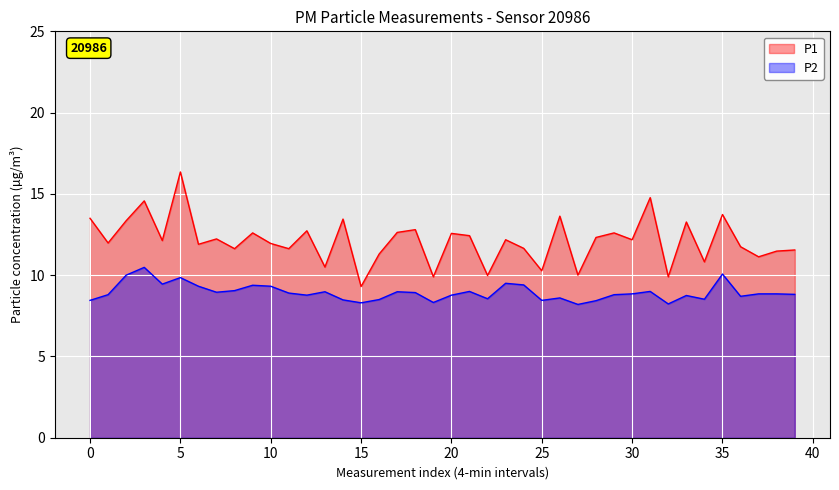

Which series has the largest range (max minus min)?

P1